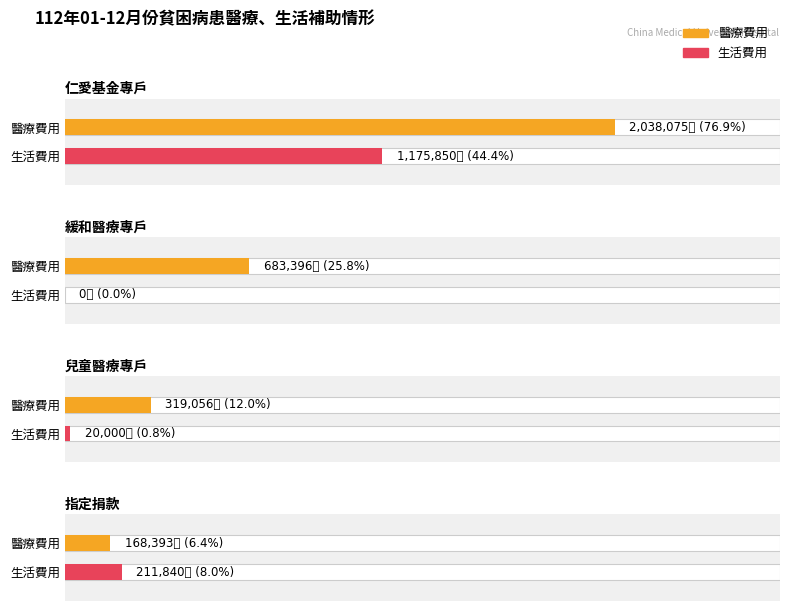

What is the maximum value shown in the chart?

2038075